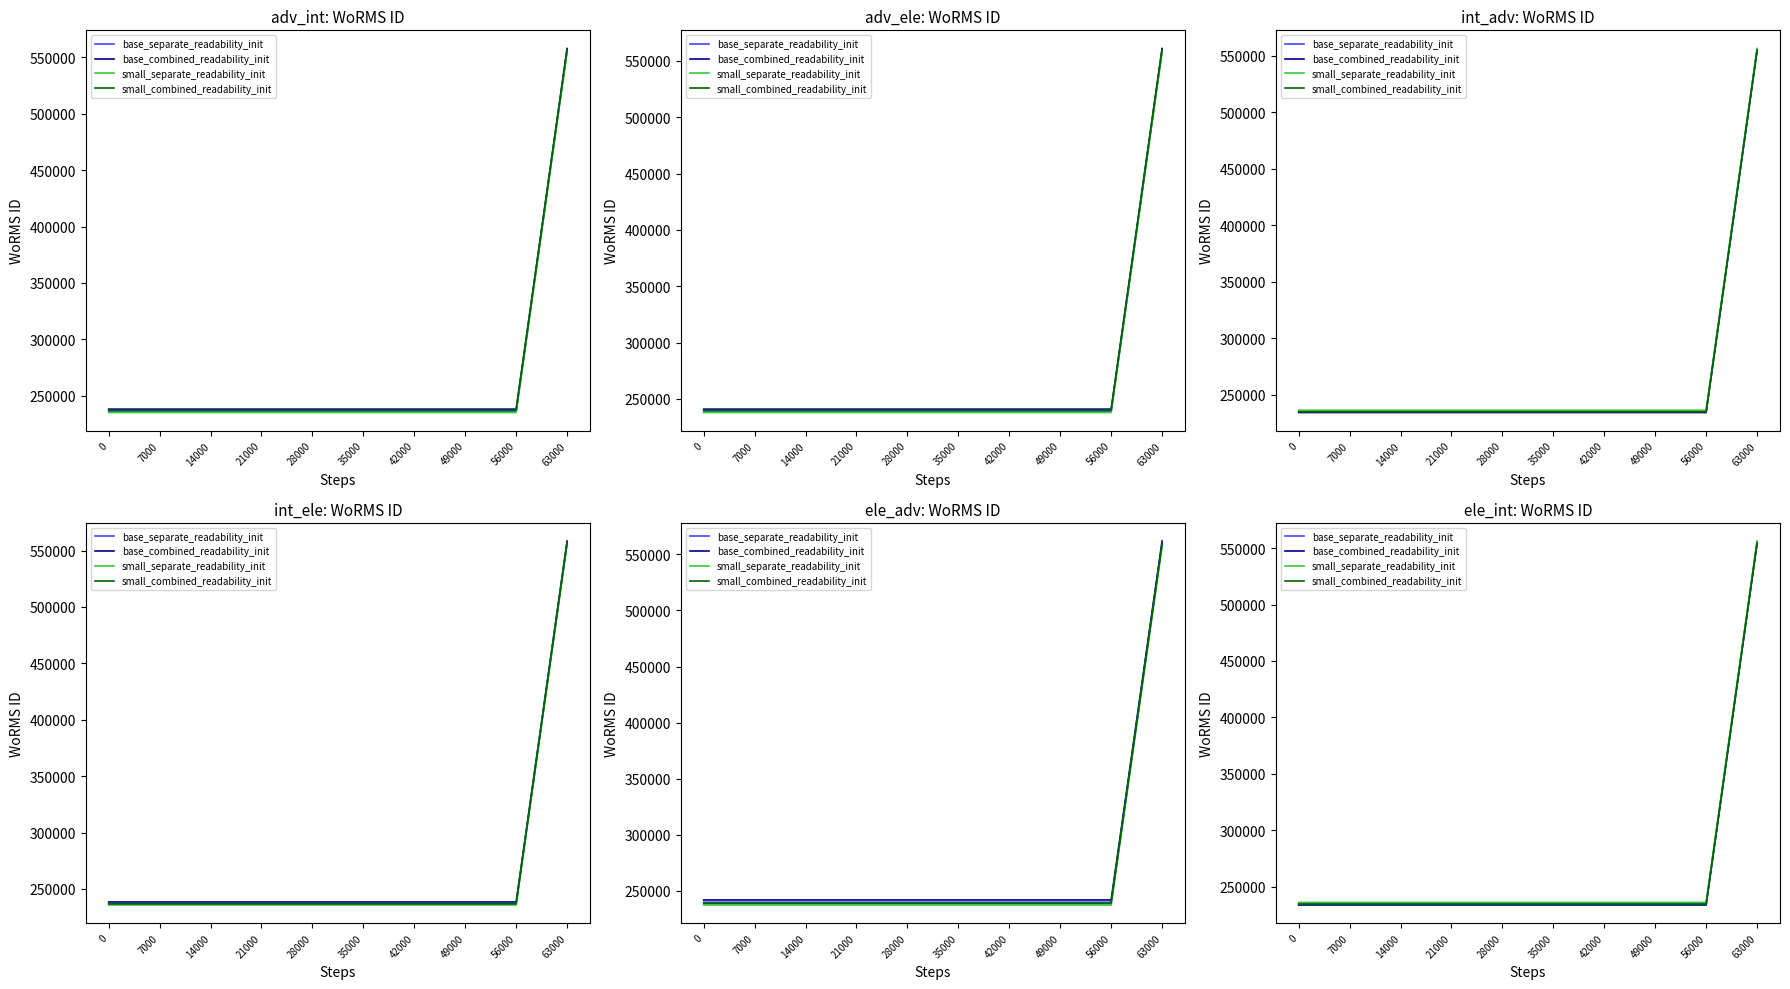

List the labels in order of base_combined_readability_init value, smallest first.

0, 7000, 14000, 21000, 28000, 35000, 42000, 49000, 56000, 63000